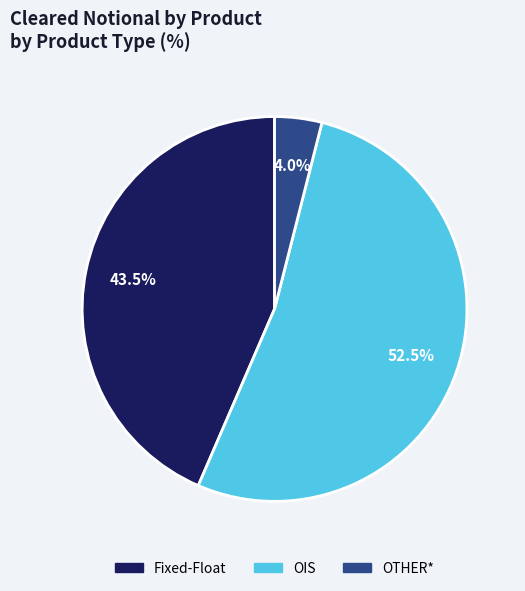

Combined, do Fixed-Float and OTHER* account for over 50%?

No